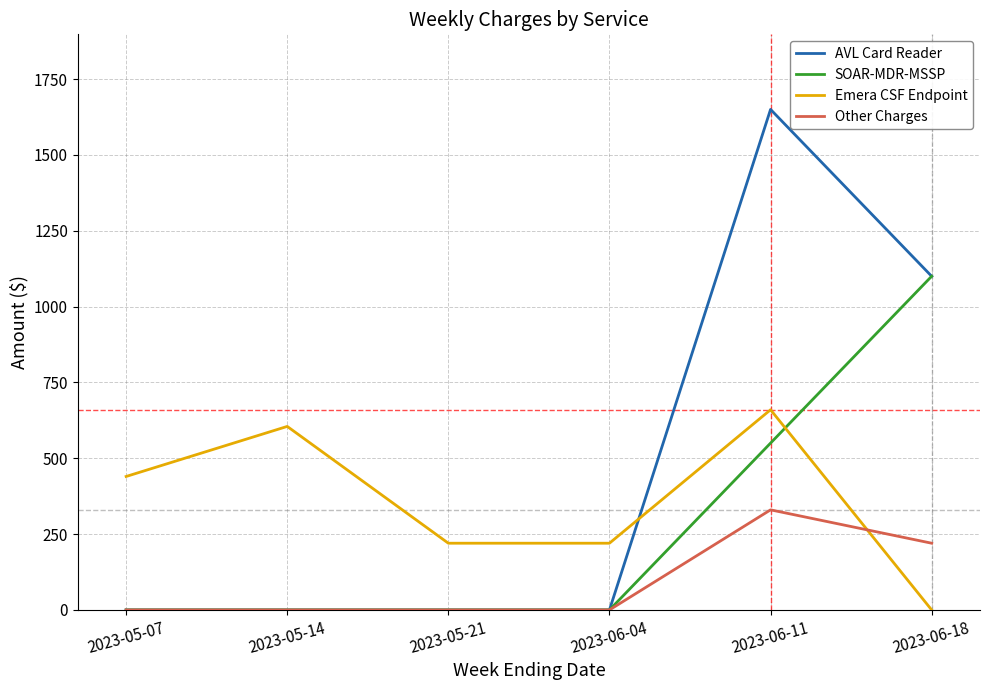

What are all the series names shown in the legend?

AVL Card Reader, SOAR-MDR-MSSP, Emera CSF Endpoint, Other Charges